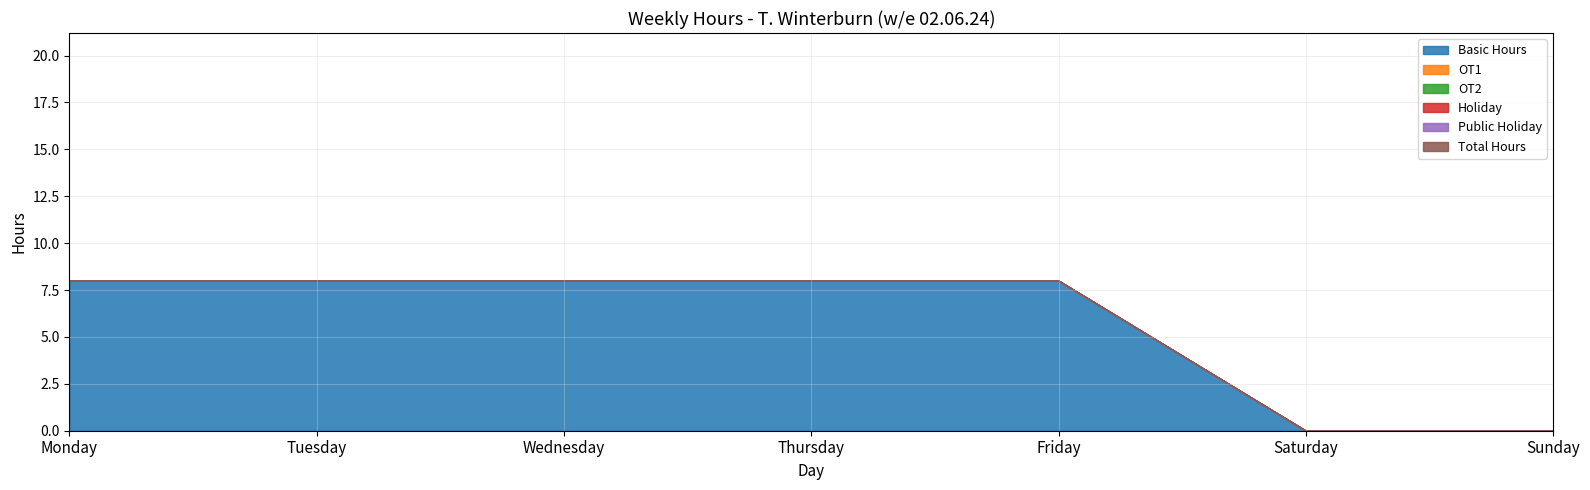

Count the number of categories in the chart.

7